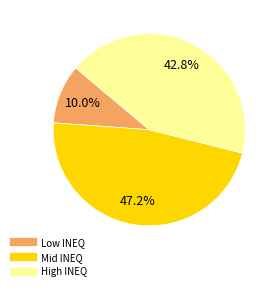

Does any single category account for the majority?

No